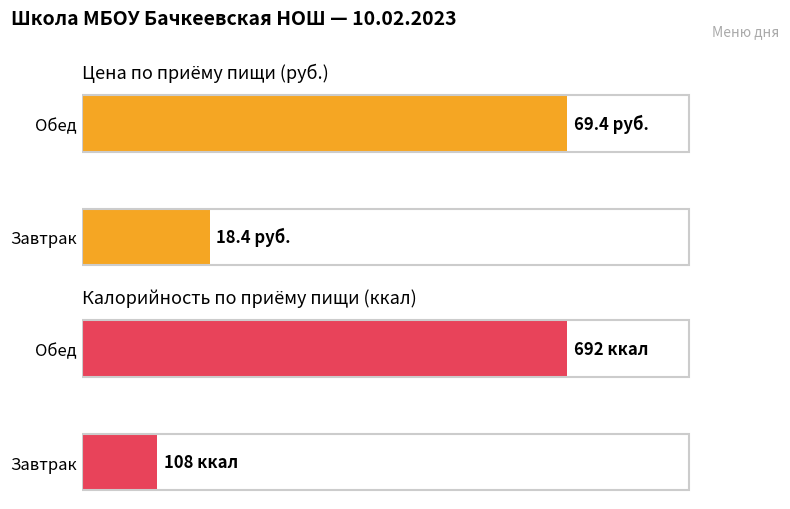

At which category is the sum across all series the highest?

Обед